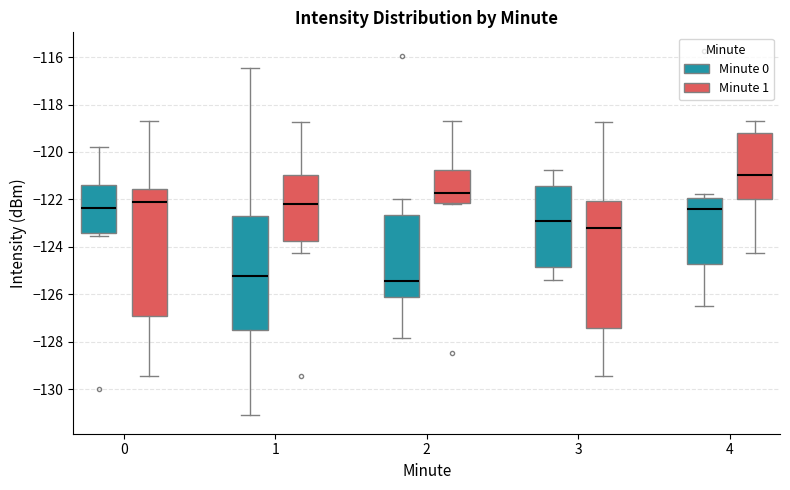

Which box's median line is the lowest?

2 (Minute 0)